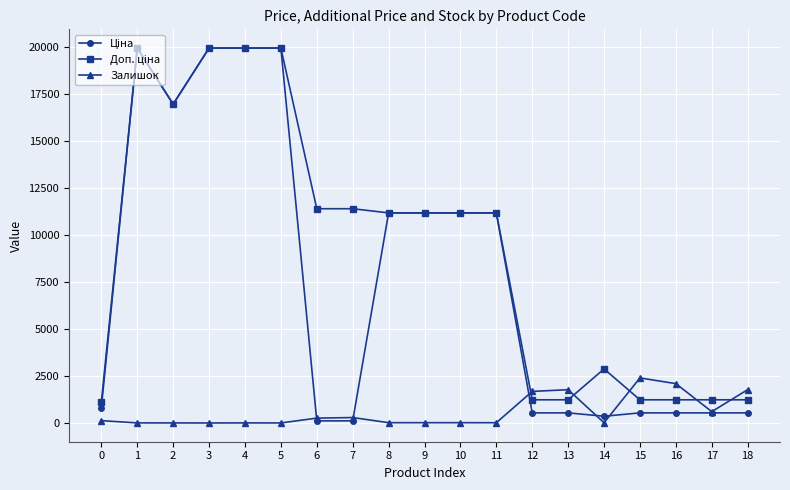

True or false: Залишок has more than 1 interior local peaks.

True